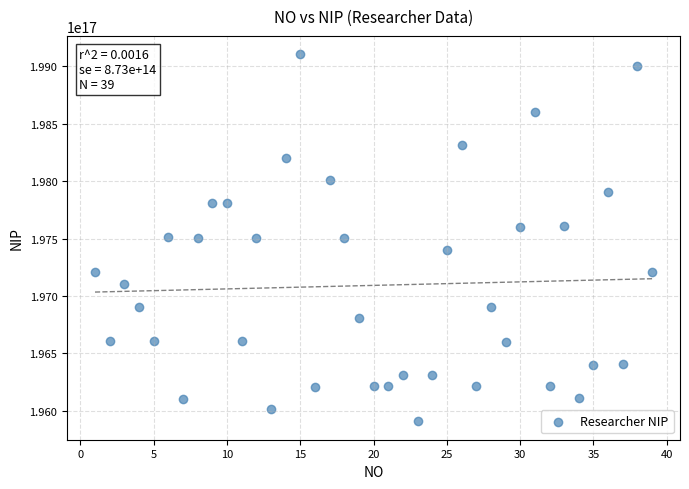

What is the range of X values (max minus min)?

38